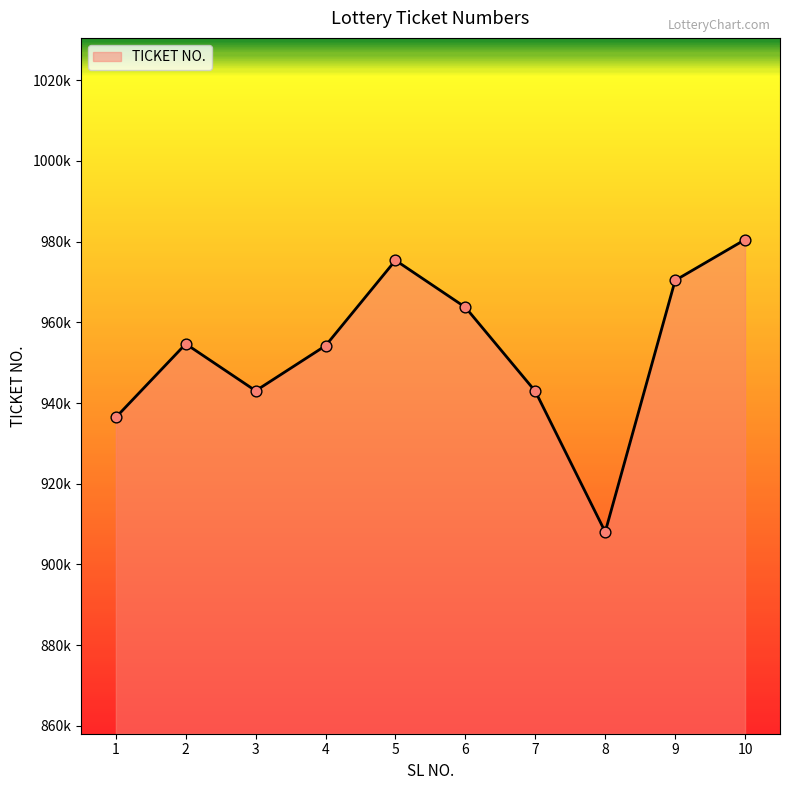

Between 8 and 6, which is larger?

6